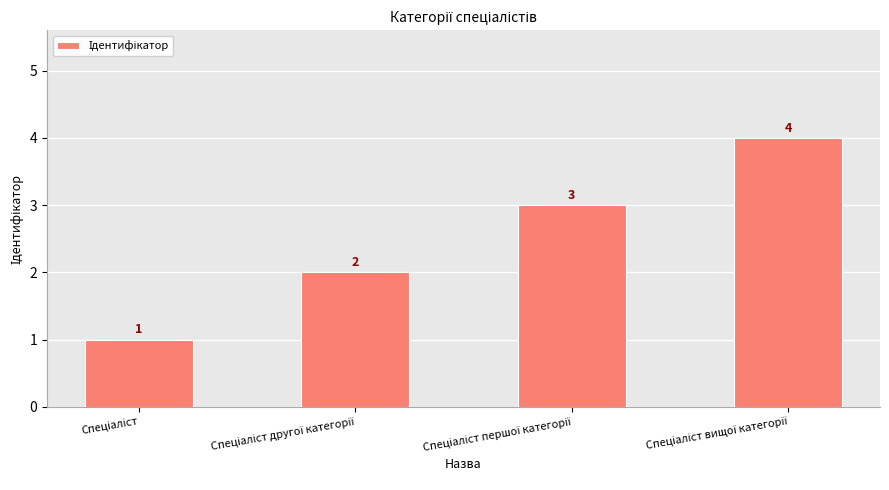

What is the value of the 2nd bar from the left?

2